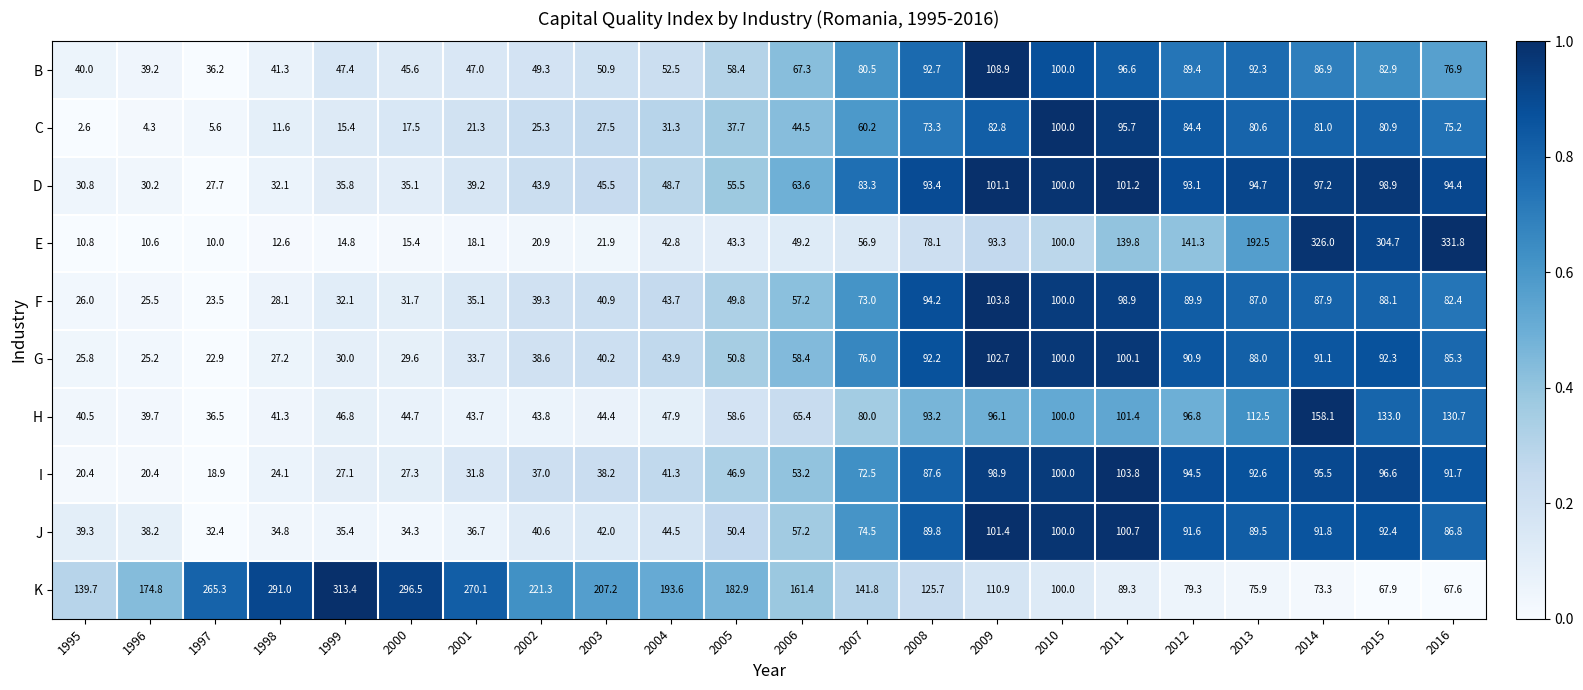

Which series has the largest range (max minus min)?

E